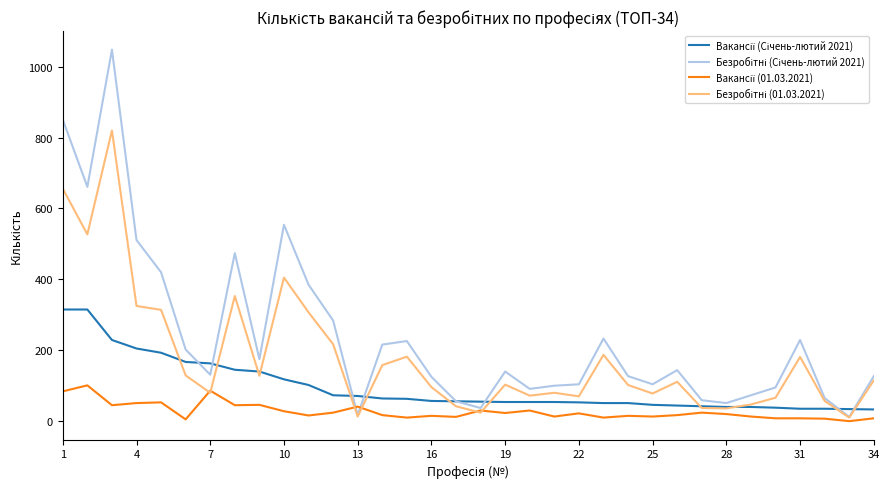

What is the greatest value displayed?

1048